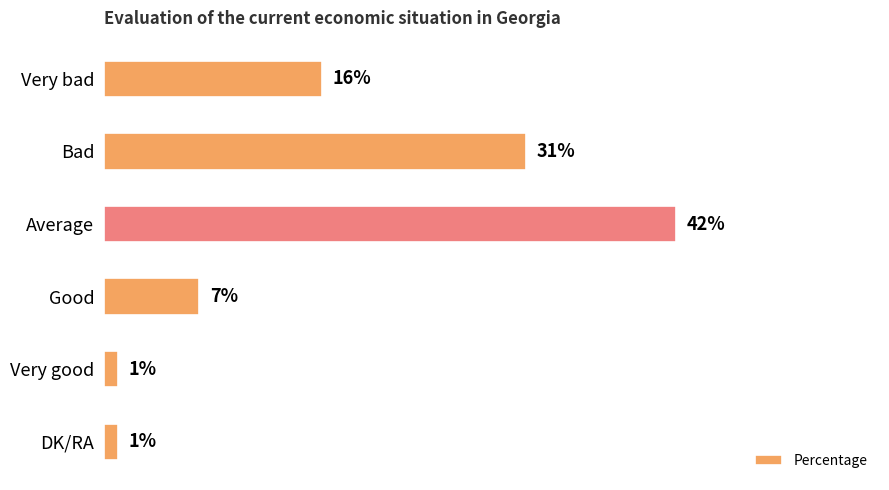

What is the label of the 1st bar from the top?

Very bad